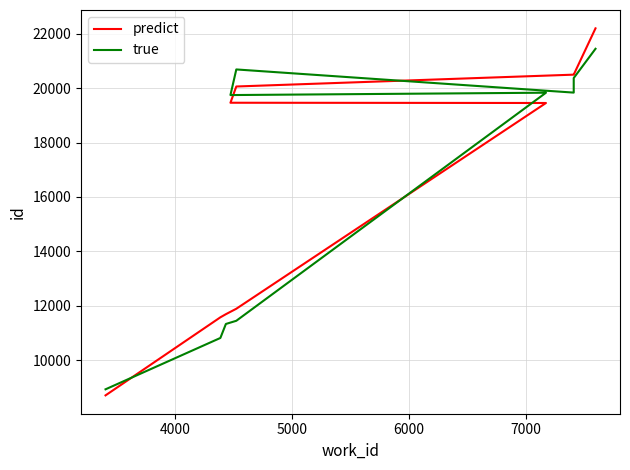

Is the value of true at 7000 greater than the value of predict at 8?

No